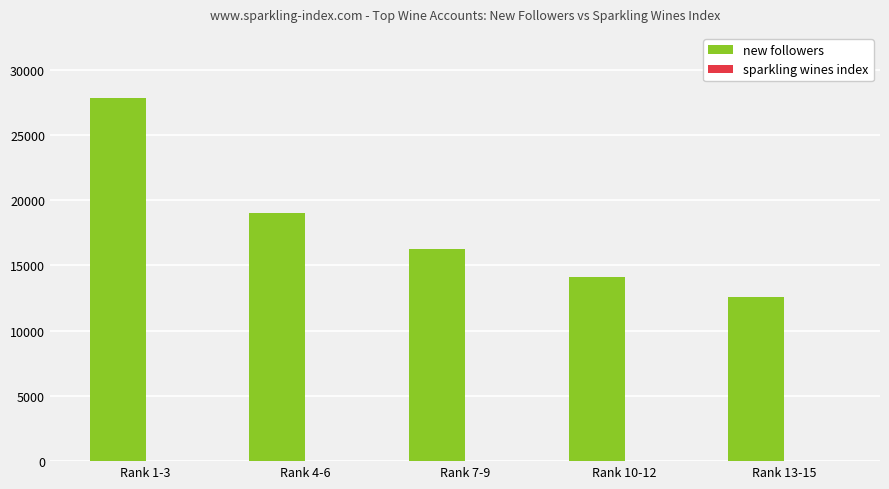

The value of new followers at Rank 10-12 is 3036. True or false?

False